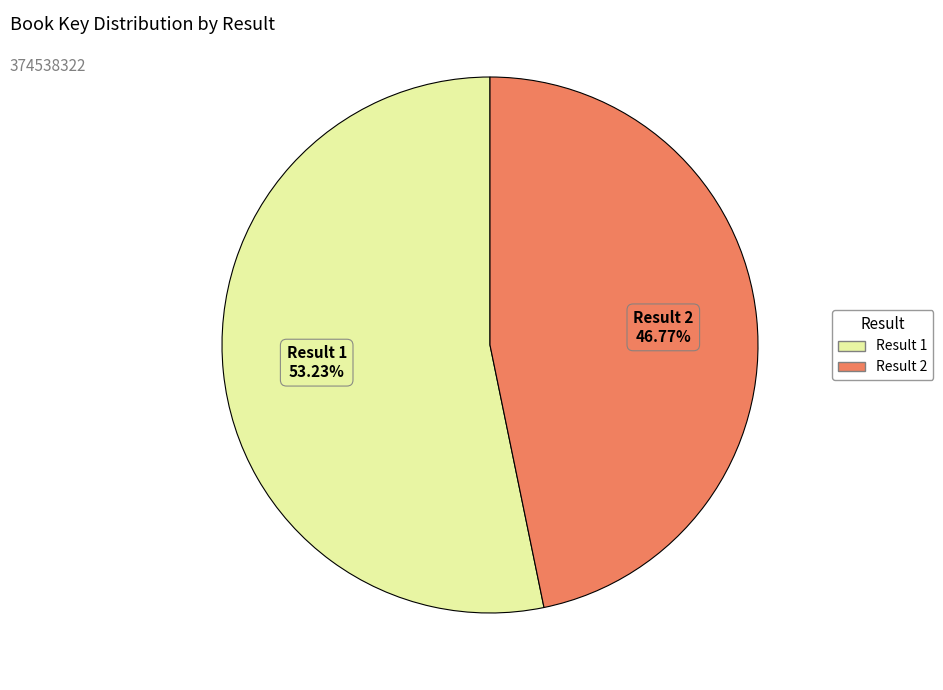

Is there a majority slice in this chart?

Yes